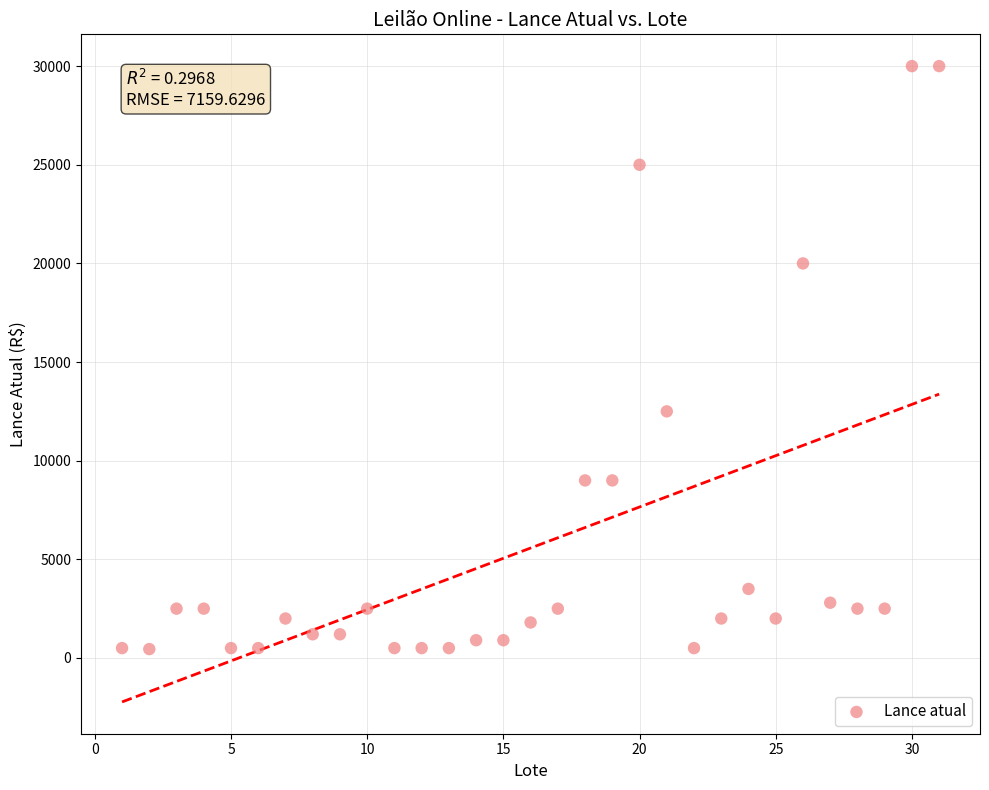

What is the range of X values (max minus min)?

30